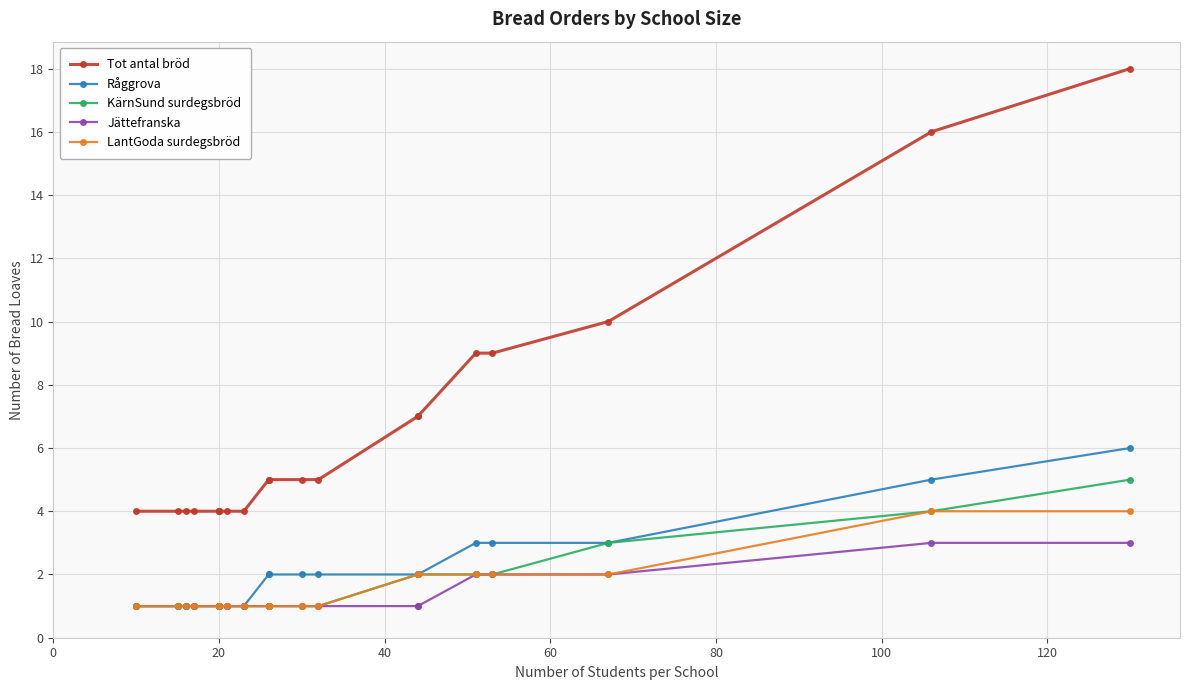

Is this an area chart (filled region under the line)?

No